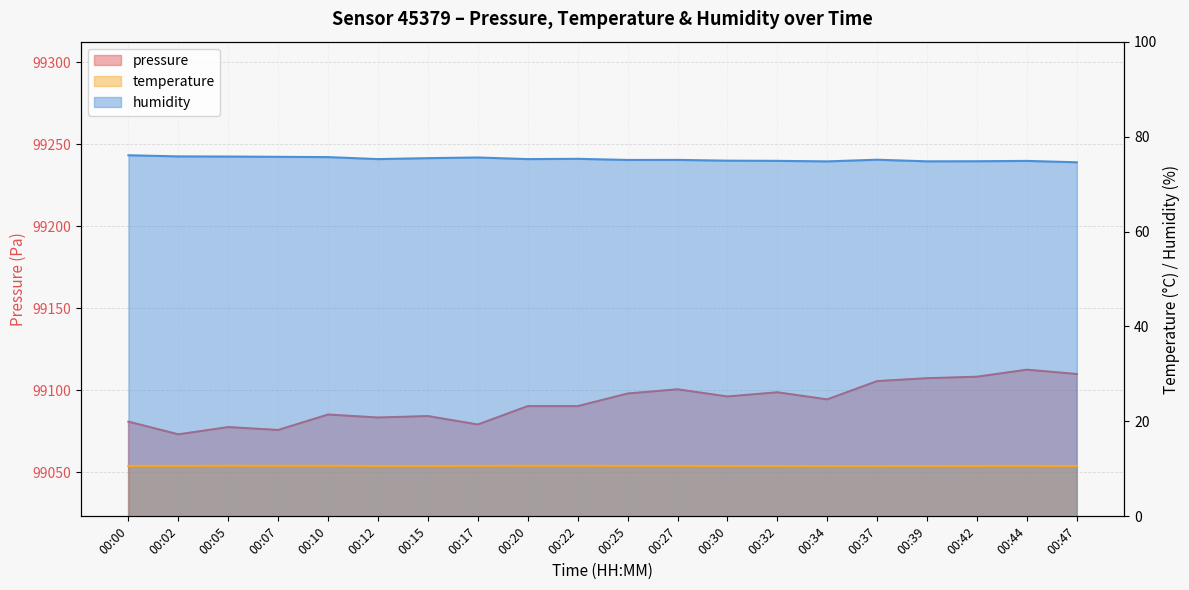

True or false: pressure and temperature intersect in this chart.

False